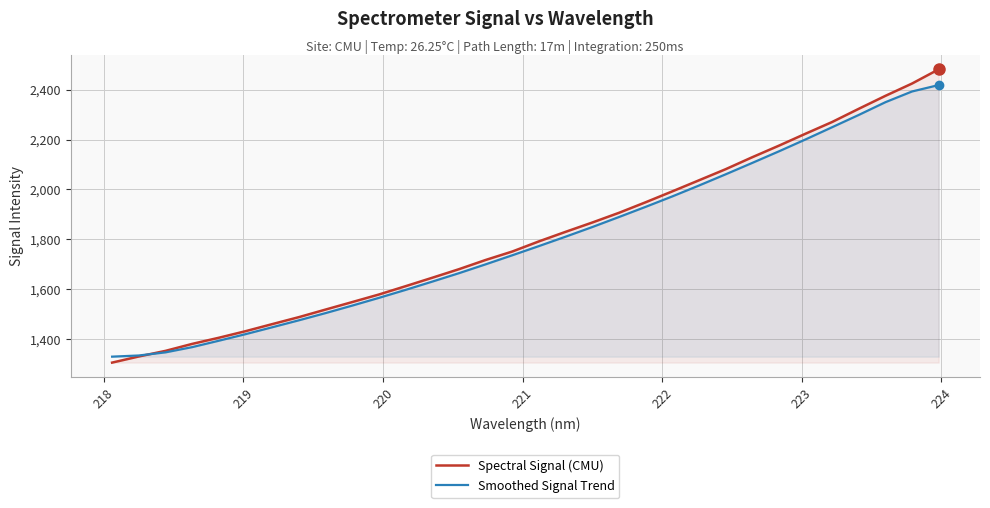

Reading right to left, what are all the values shown in this chart?

Spectral Signal (CMU): 2482.0	2425.0	2375.5	2323.6	2270.6	2223.5	2175.4	2129.0	2080.9	2036.4	1992.0	1948.3	1905.9	1867.0	1829.7	1791.4	1750.6	1716.7	1679.7	1645.3	1611.5	1578.1	1547.7	1517.6	1487.2	1459.2	1430.8	1404.4	1379.8	1351.7	1329.2	1304.6
Smoothed Signal Trend: 2418.8	2393.1	2350.0	2298.9	2249.6	2200.5	2152.6	2106.2	2060.3	2015.4	1971.8	1929.9	1889.0	1848.8	1810.2	1772.5	1735.6	1699.2	1663.6	1629.8	1596.6	1564.6	1533.5	1503.4	1474.5	1446.5	1418.8	1392.5	1366.7	1345.7	1333.2	1328.5